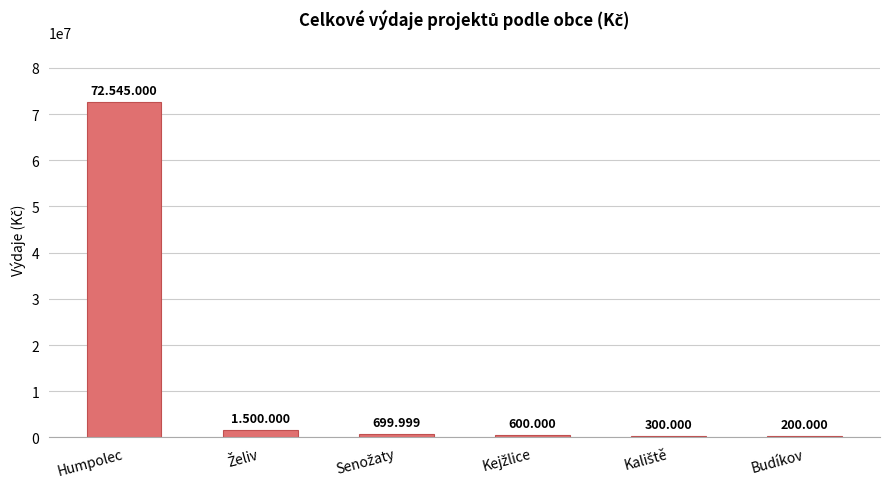

What is the smallest value displayed?

200000